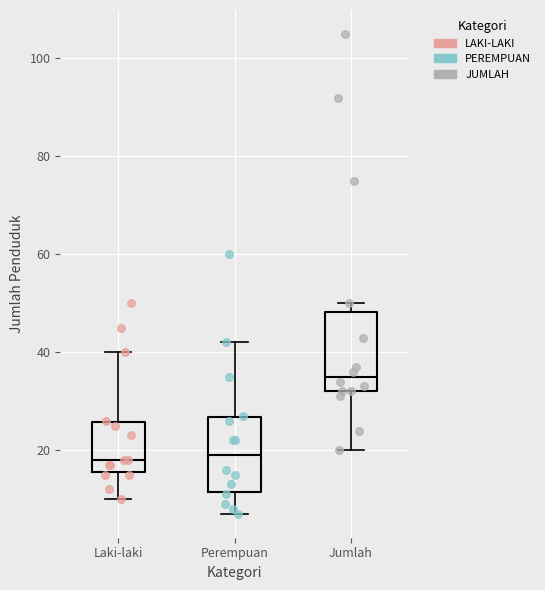

Where is the upper edge of the box for Jumlah on the y-axis? The values are not printed on the chart, so give them approximately, as read against the axis.

48